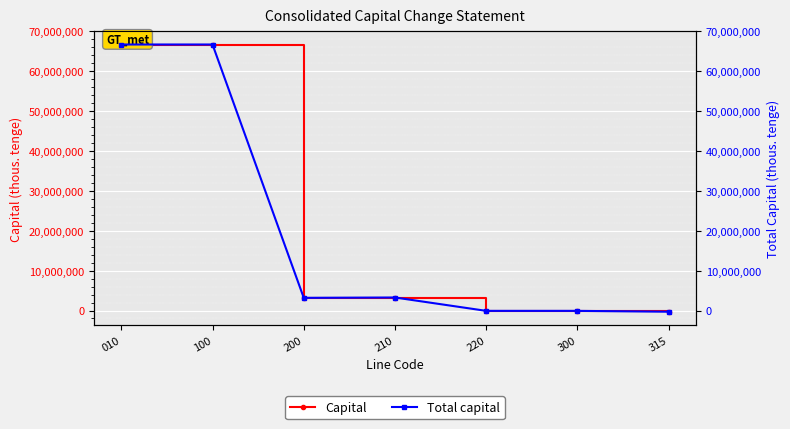

What value does the Capital series have at 210?

3267132